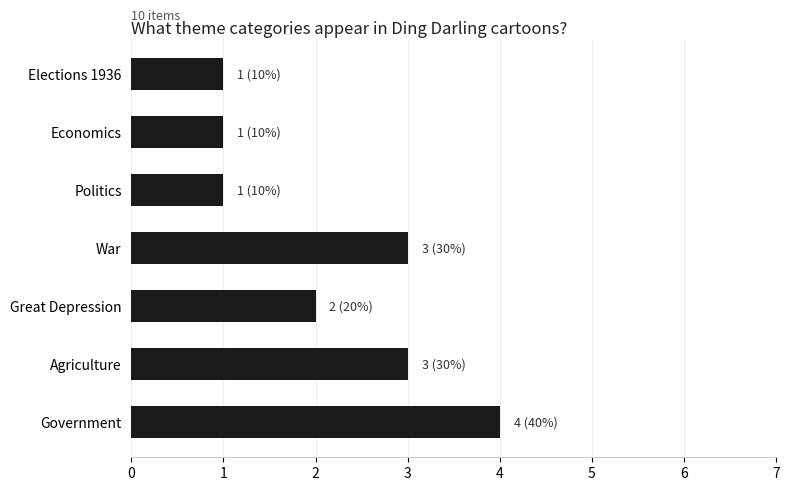

Is it true that the value at Great Depression is 2?

True